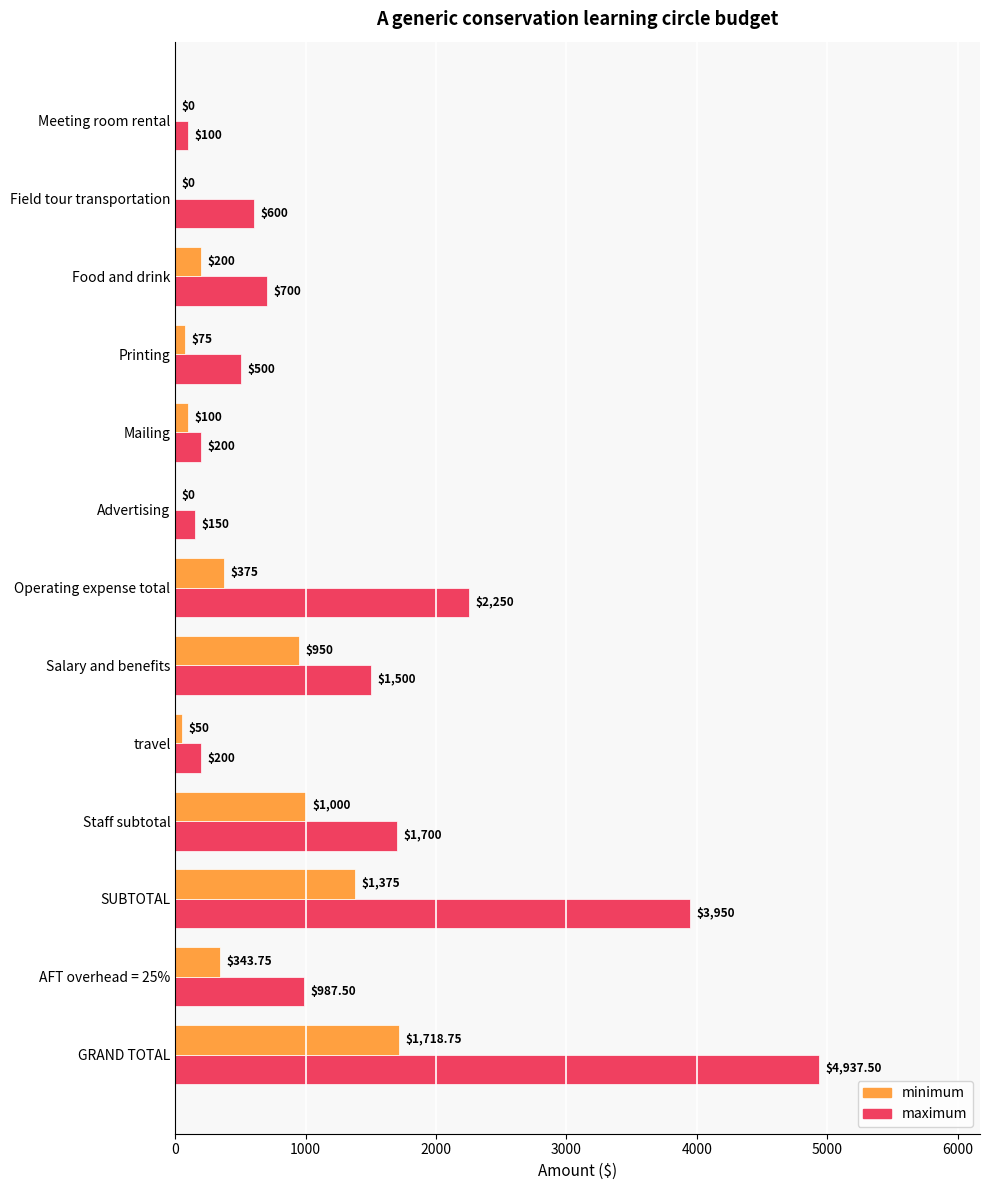

At which category does the chart reach its peak across all series?

GRAND TOTAL